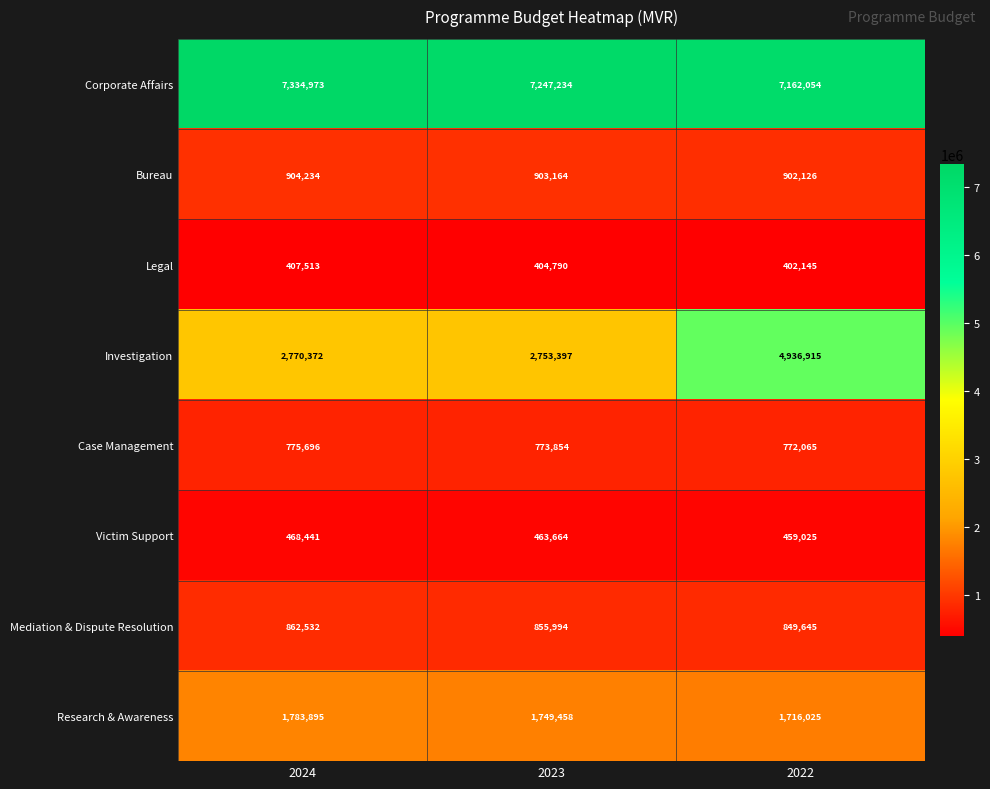

What is the average value of the Victim Support series?

463710